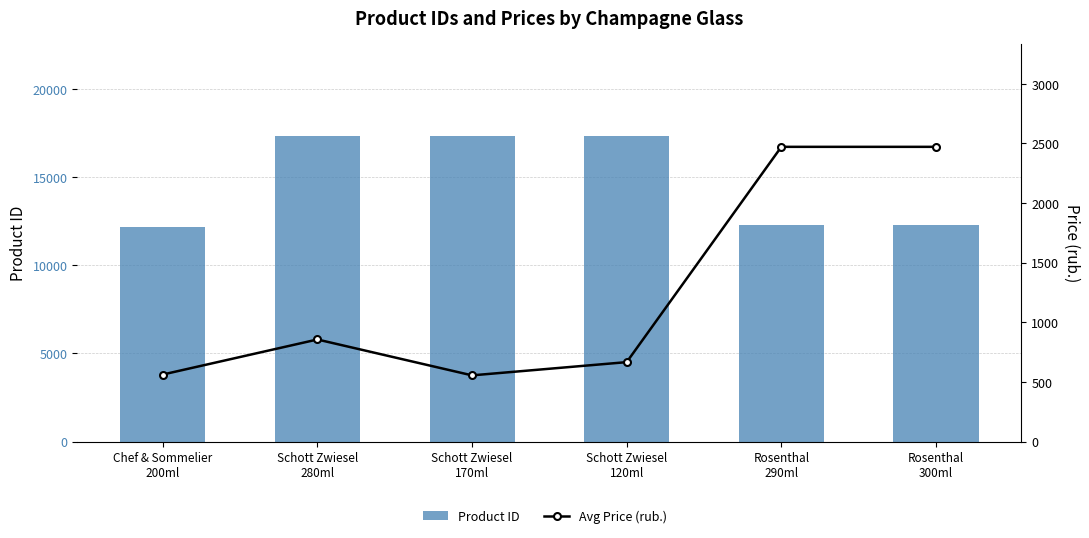

Are the bars horizontal?

No